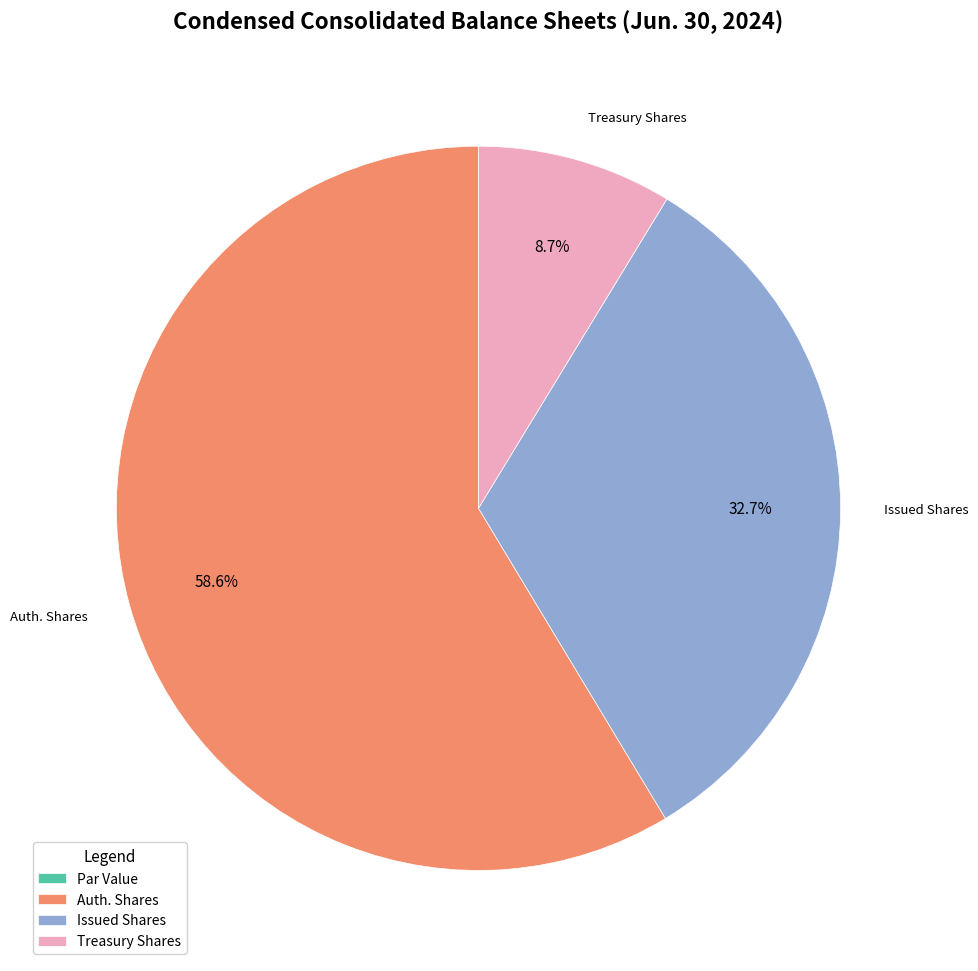

Does any single category account for the majority?

Yes